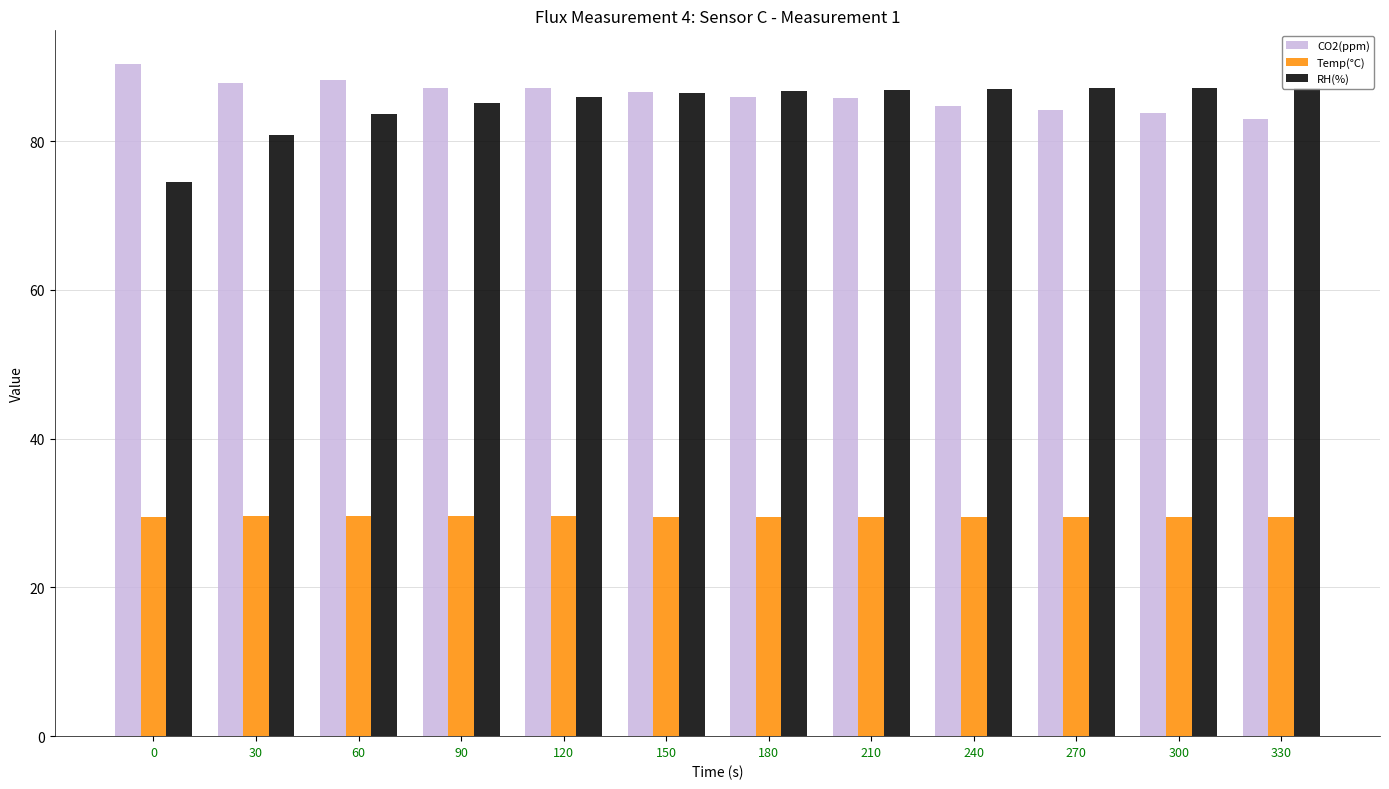

What is the difference between the maximum and second lowest values in the RH(%) series?

6.3